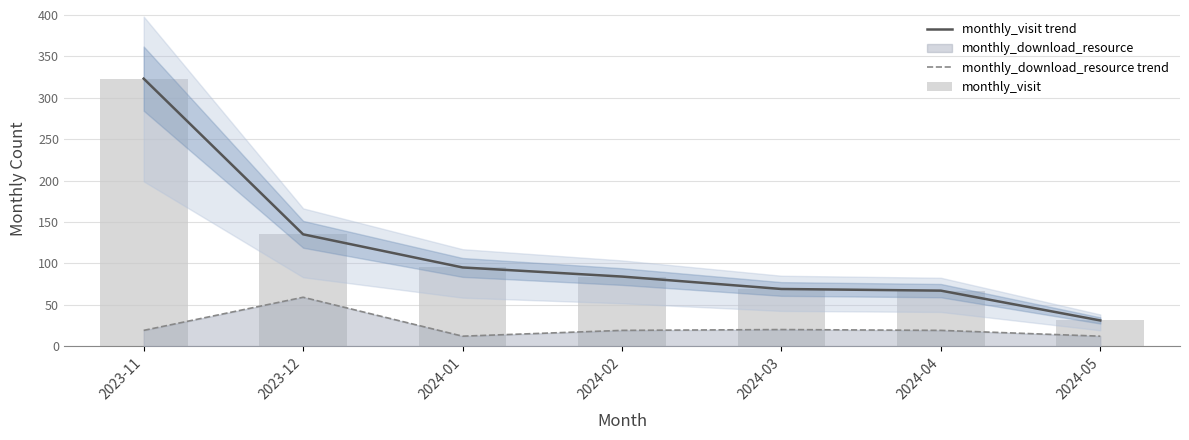

Reading left to right, what are all the values shown in this chart?

monthly_visit trend: 2023-11=323	2023-12=135	2024-01=95	2024-02=84	2024-03=69	2024-04=67	2024-05=31
monthly_download_resource trend: 2023-11=19	2023-12=59	2024-01=12	2024-02=19	2024-03=20	2024-04=19	2024-05=12
monthly_visit: 2023-11=323	2023-12=135	2024-01=95	2024-02=84	2024-03=69	2024-04=67	2024-05=31